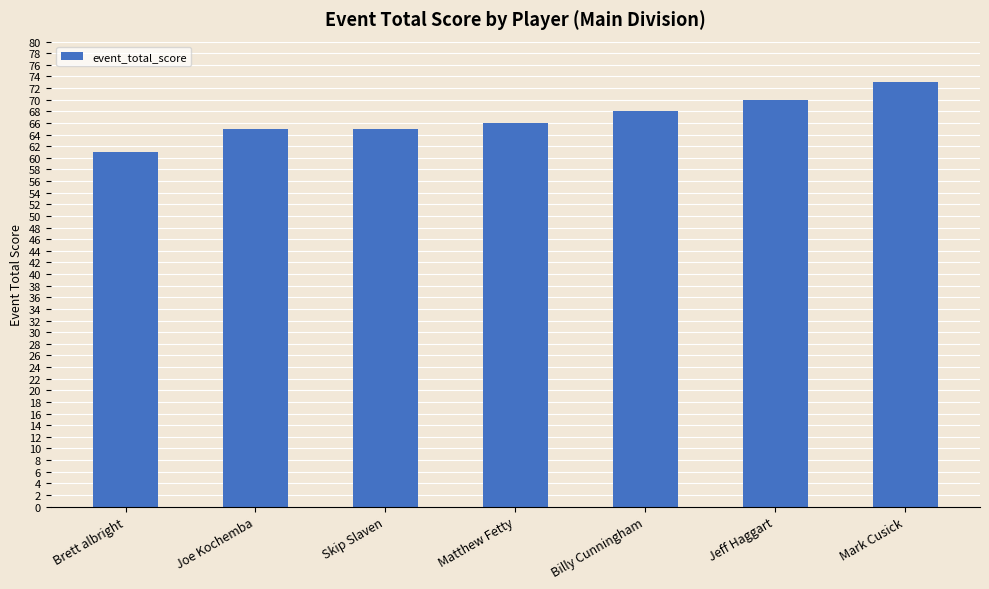

What is the approximate value at Brett albright, to the nearest 10?

60